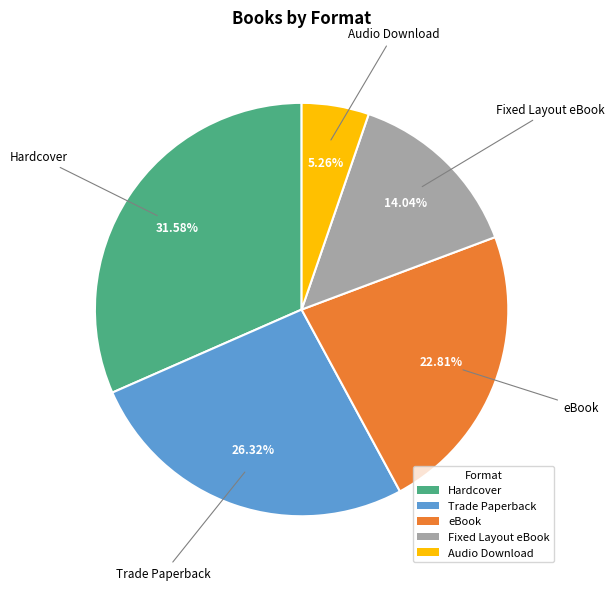

How many slices are in this pie chart?

5